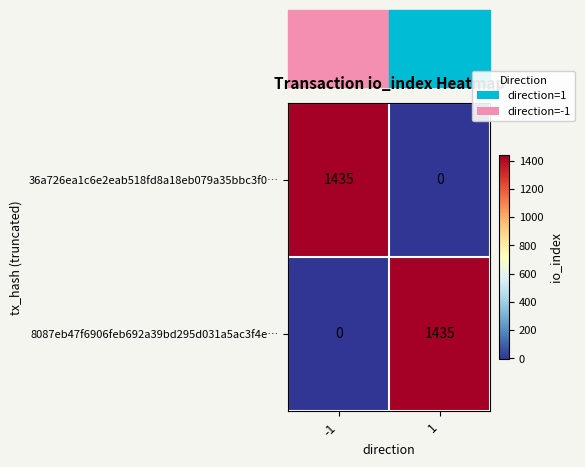

The 8087eb47f6906feb692a39bd295d031a5ac3f4e… series shows 0 at -1. True or false?

True